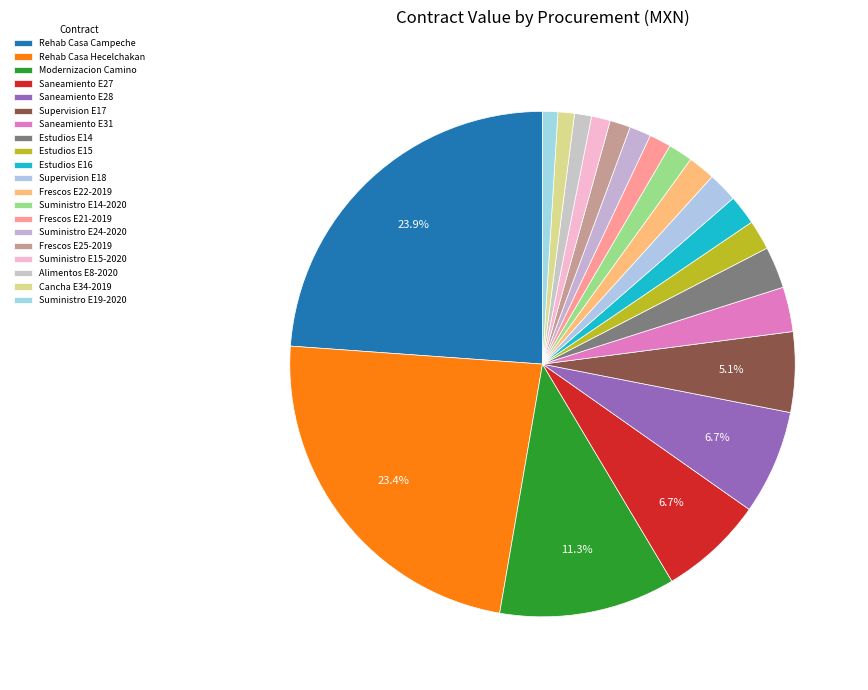

Rank the categories by value from lowest to highest.

Suministro E19-2020, Cancha E34-2019, Alimentos E8-2020, Suministro E15-2020, Frescos E25-2019, Suministro E24-2020, Frescos E21-2019, Suministro E14-2020, Frescos E22-2019, Estudios E15, Estudios E16, Supervision E18, Estudios E14, Saneamiento E31, Supervision E17, Saneamiento E28, Saneamiento E27, Modernizacion Camino, Rehabilitacion Casa Hecelchakan 2019, Rehabilitacion Casa Campeche 2018